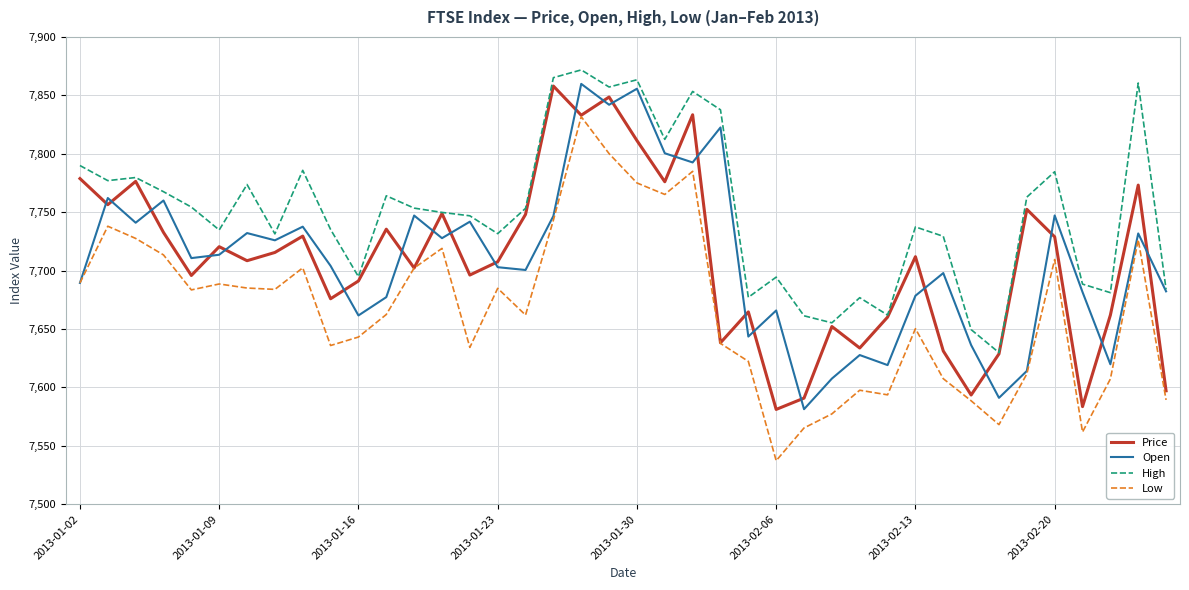

What is the maximum value for High?

7871.8